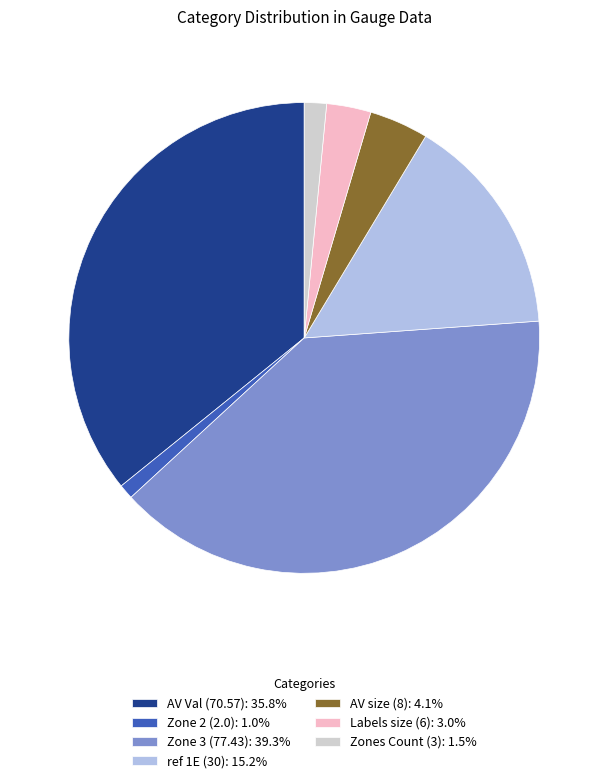

Does Labels size (6): 3.0% account for over 50% of the chart?

No